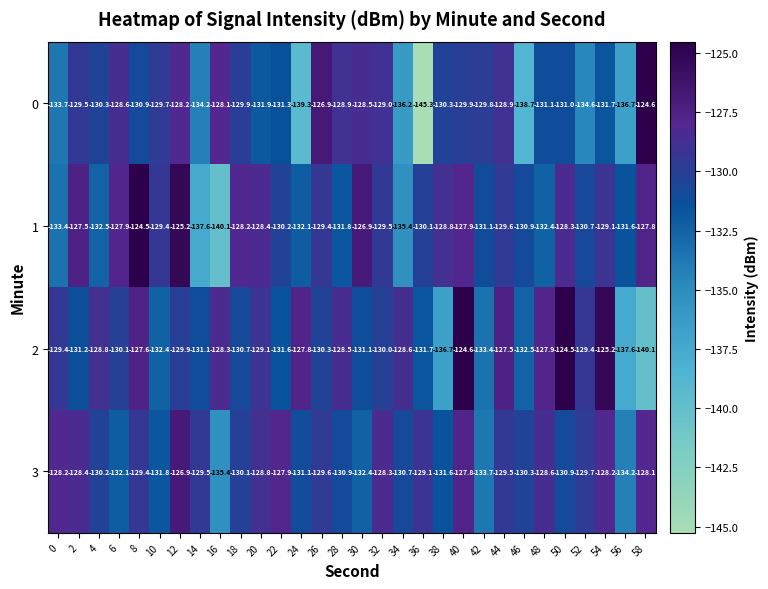

Is the value of 1 at 36 greater than the value of 3 at 6?

Yes